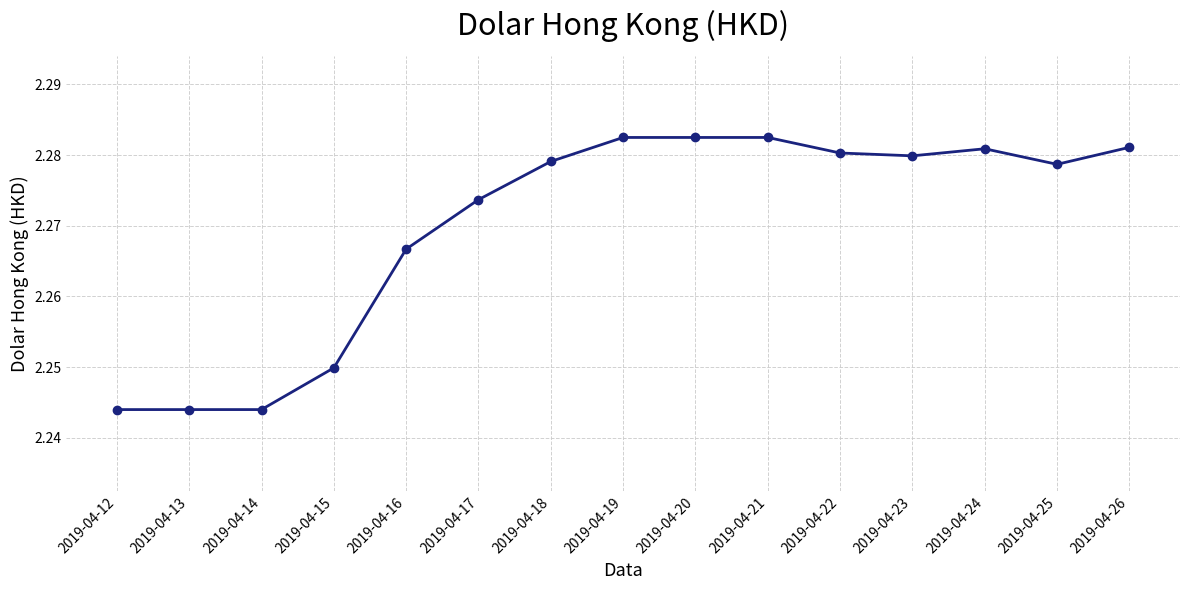

What is the sum of all values?

34.0